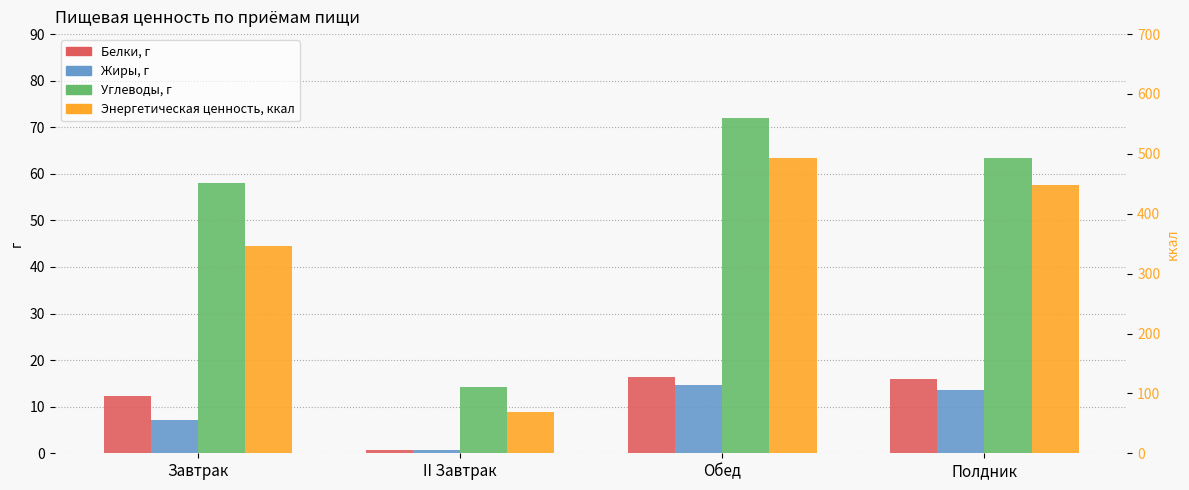

What is the sum of all Углеводы, г values?

207.6